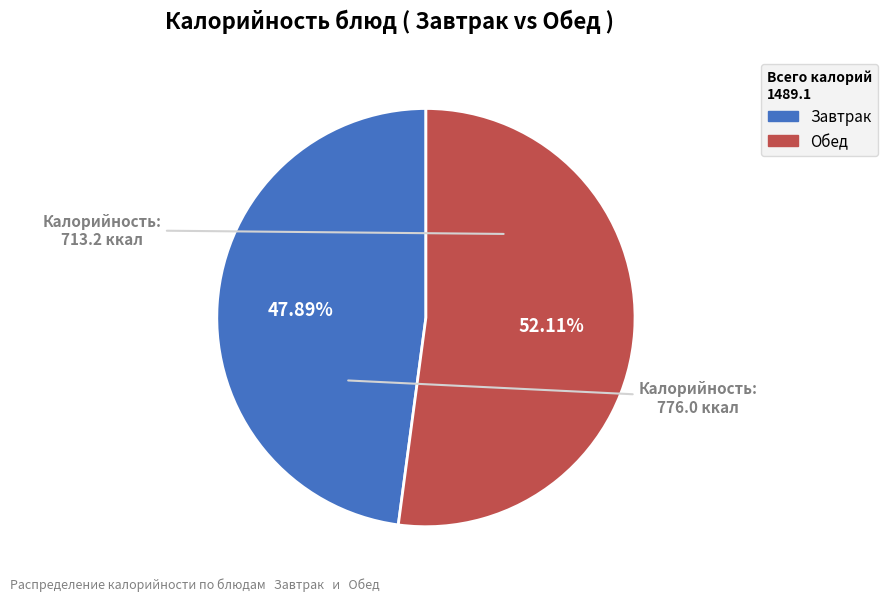

What is the ratio of the value at Завтрак to the value at Обед?

0.9